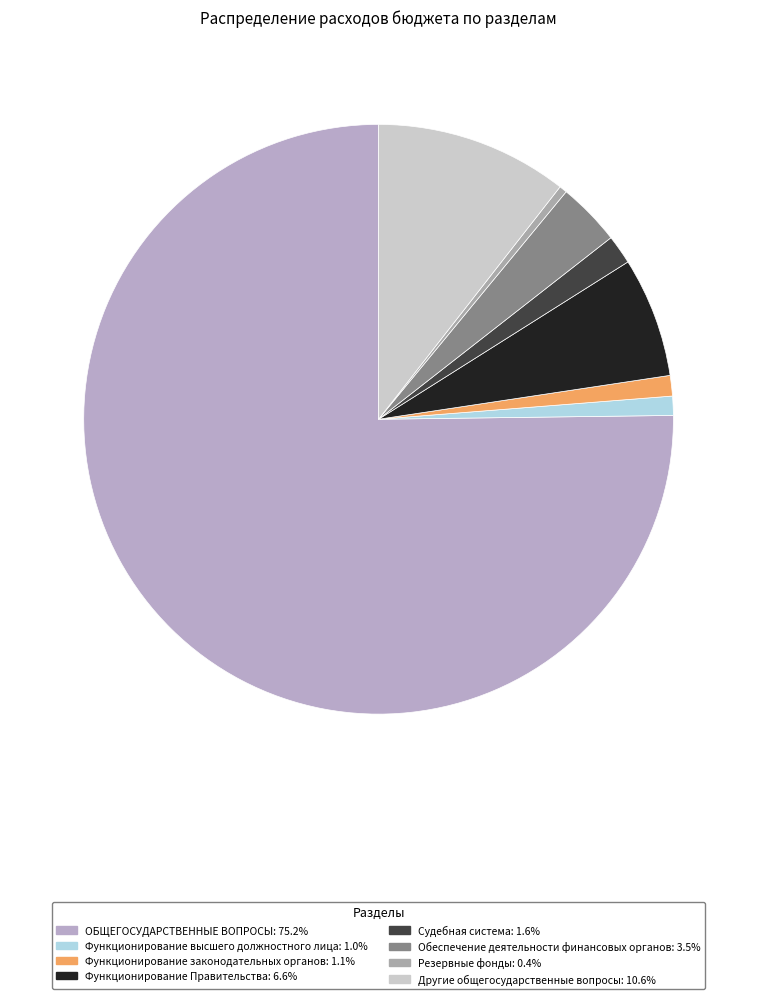

Count the number of slices in the pie.

8